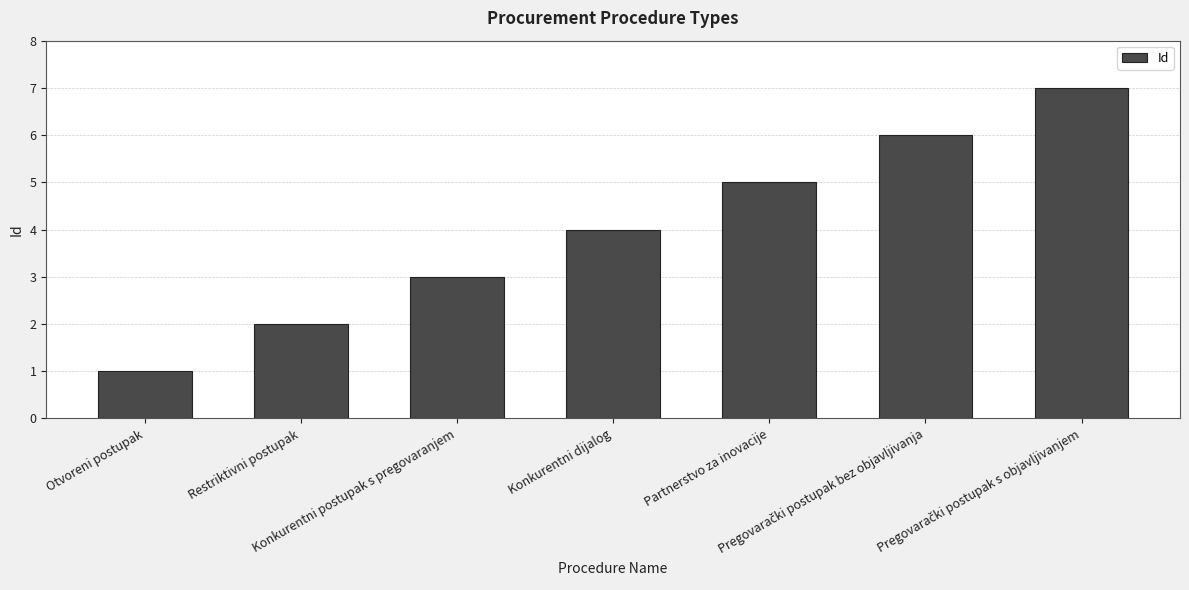

What is the maximum value shown in the chart?

7